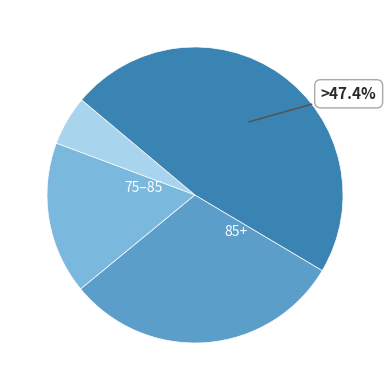

Does any single category account for the majority?

No